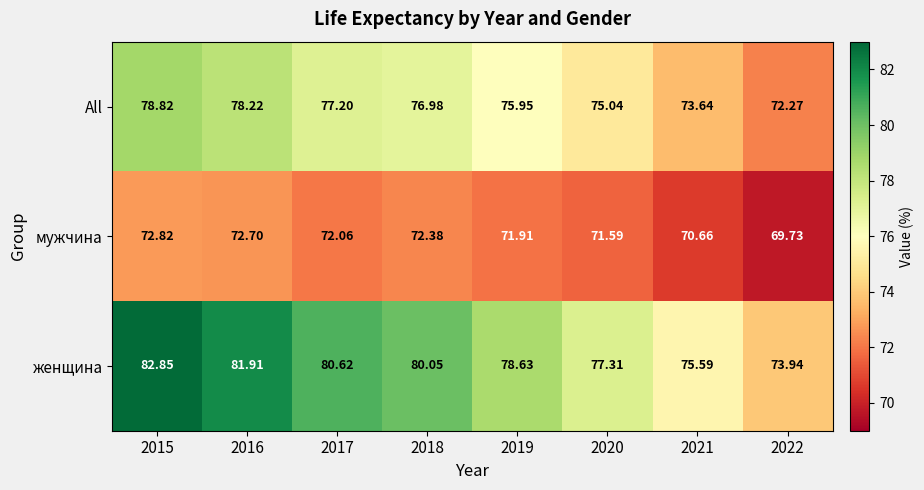

Which series changed the most between 2017 and 2018?

женщина